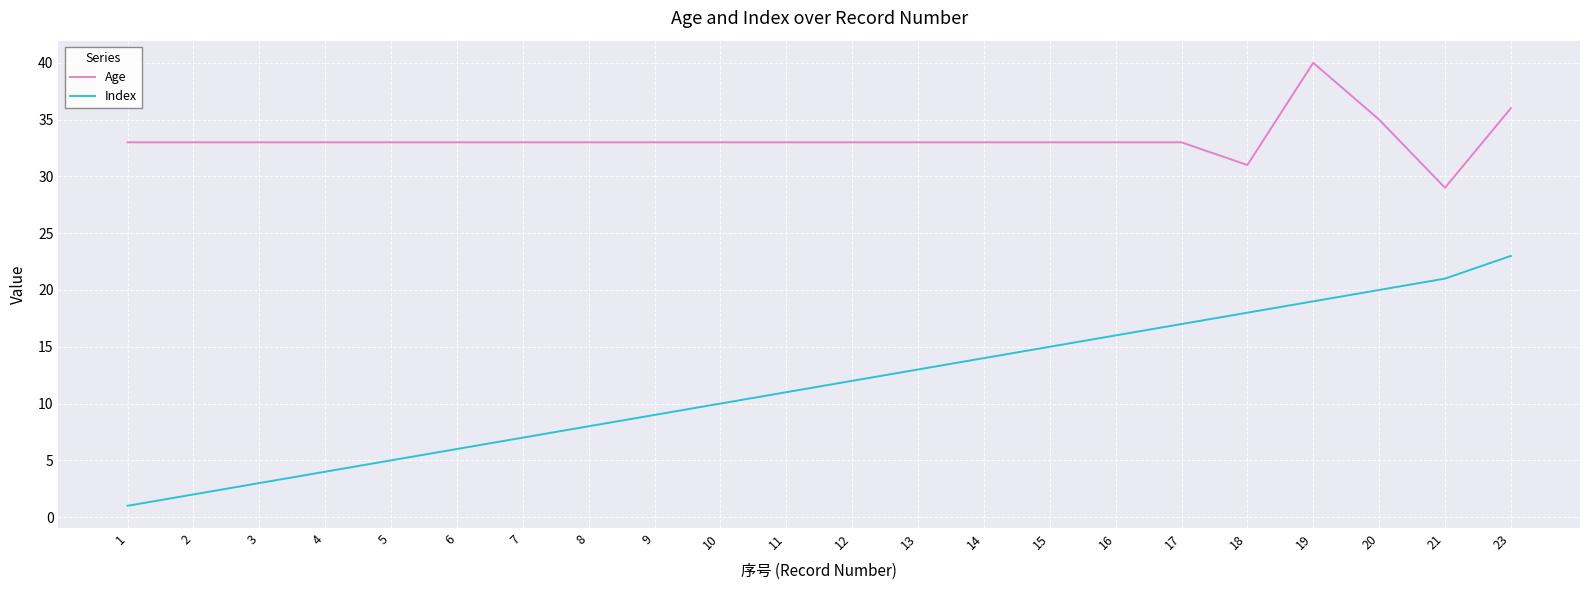

List the series in order of their peak value, lowest first.

Index, Age